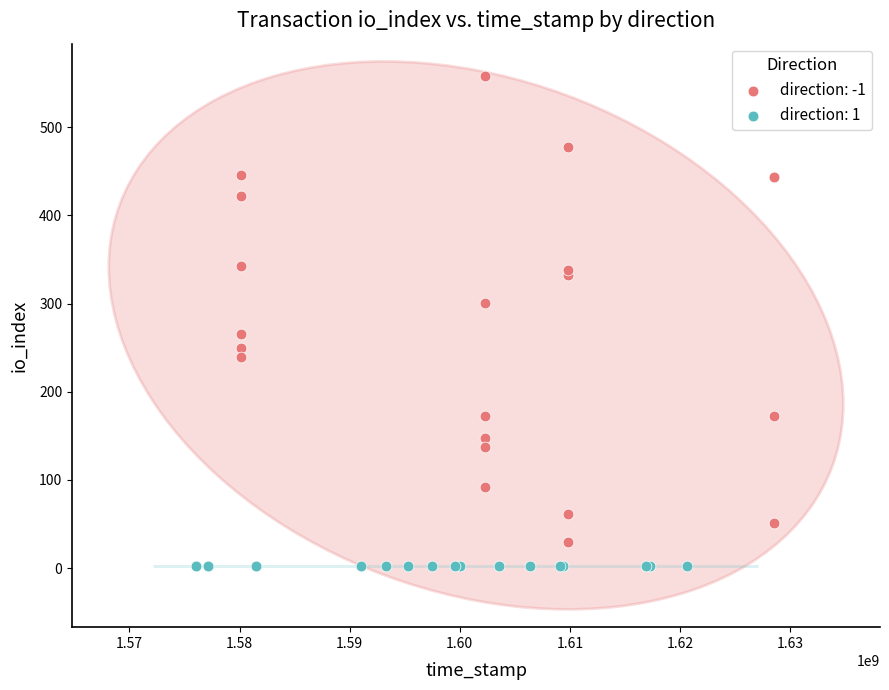

Which series contains the highest Y value?

direction: -1